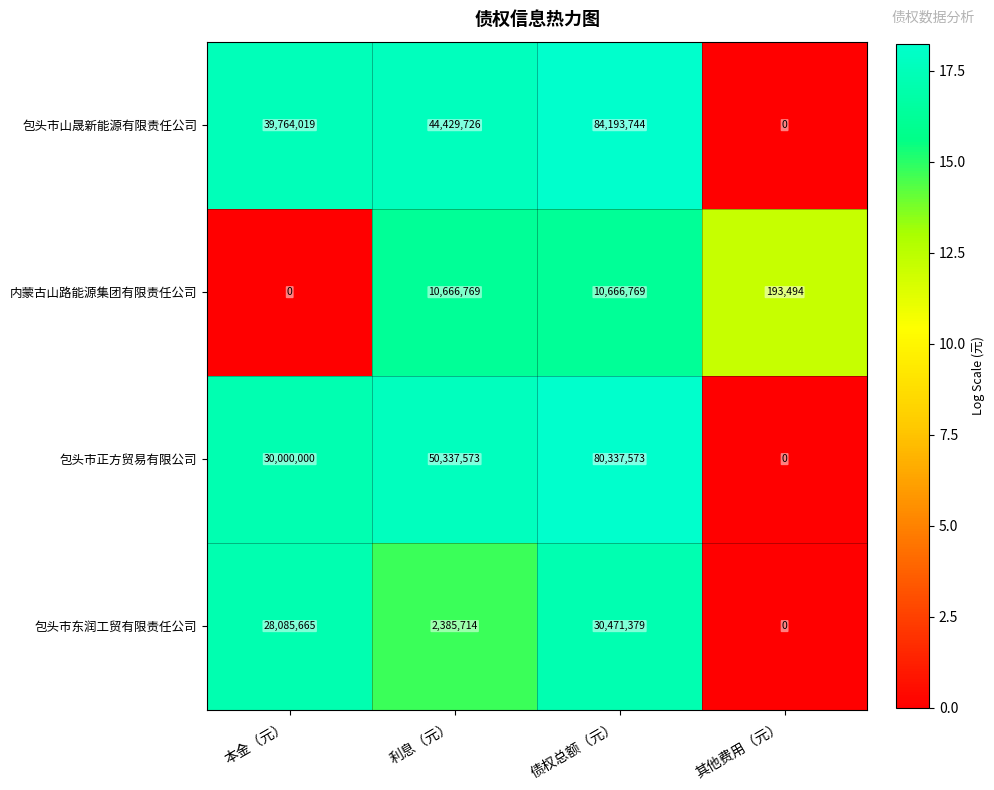

Is it true that 包头市东润工贸有限责任公司 equals 2385714 at 利息（元）?

True